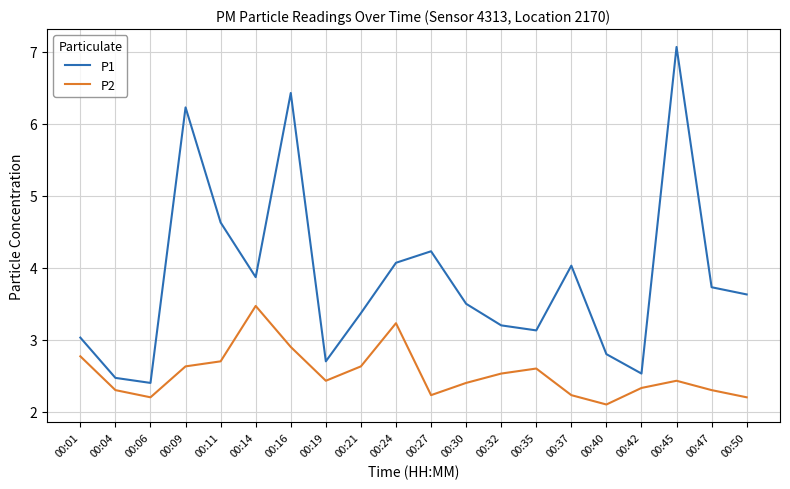

Is this an area chart (filled region under the line)?

No